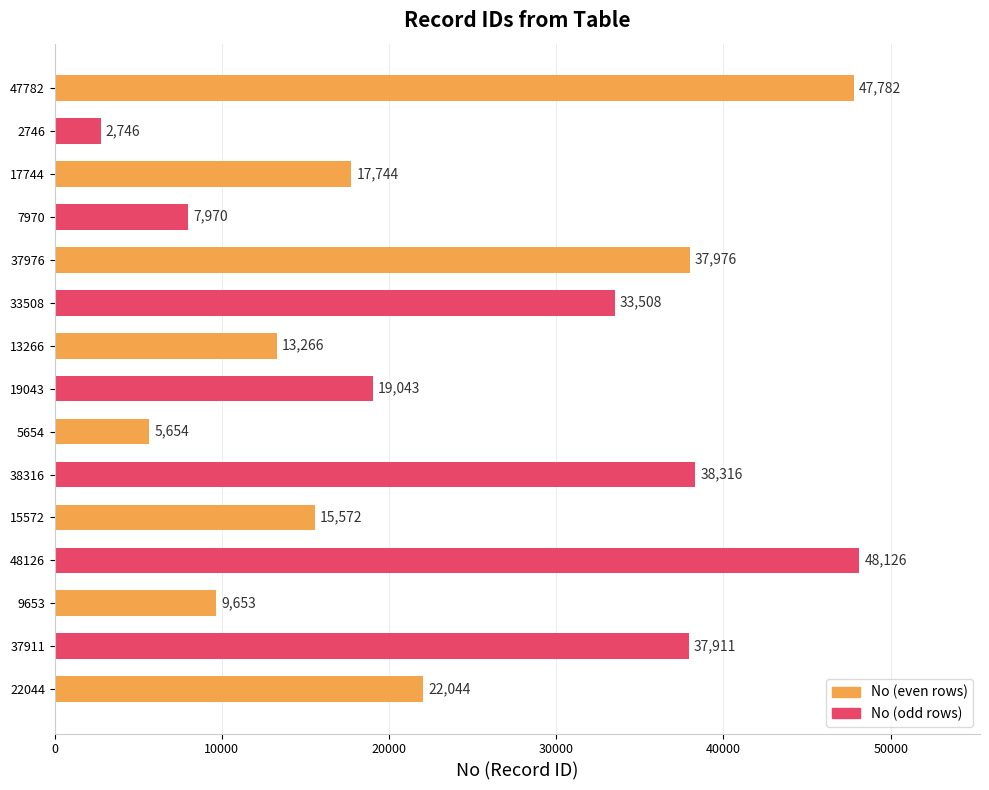

Is it true that the value at 15572 is 15572?

True